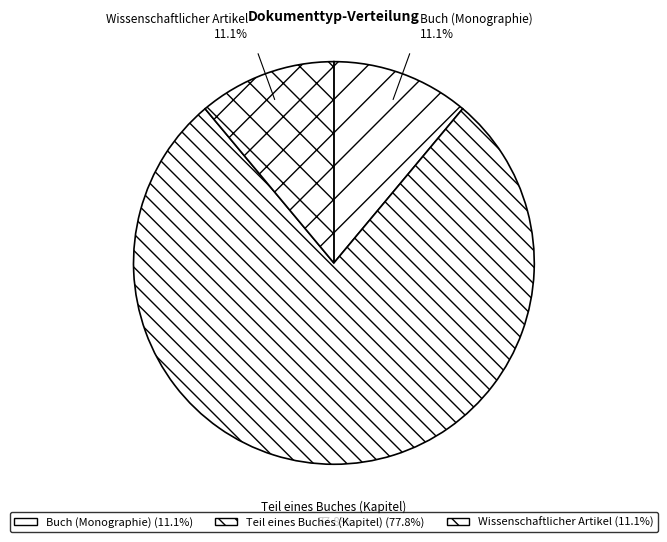

What percentage is the Wissenschaftlicher Artikel slice, to the nearest percent?

11%